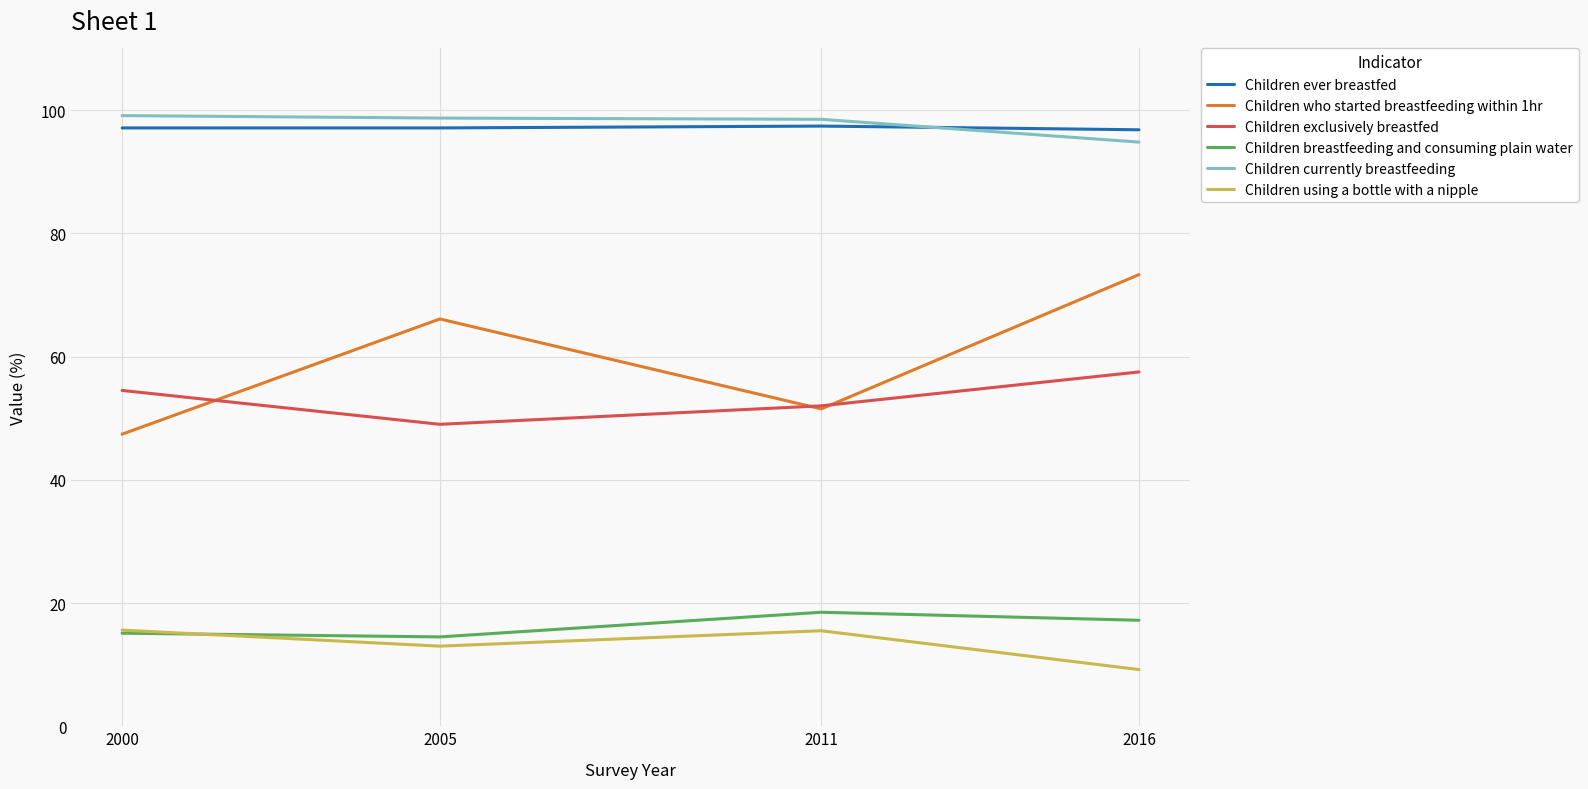

How many lines are shown in the chart?

6